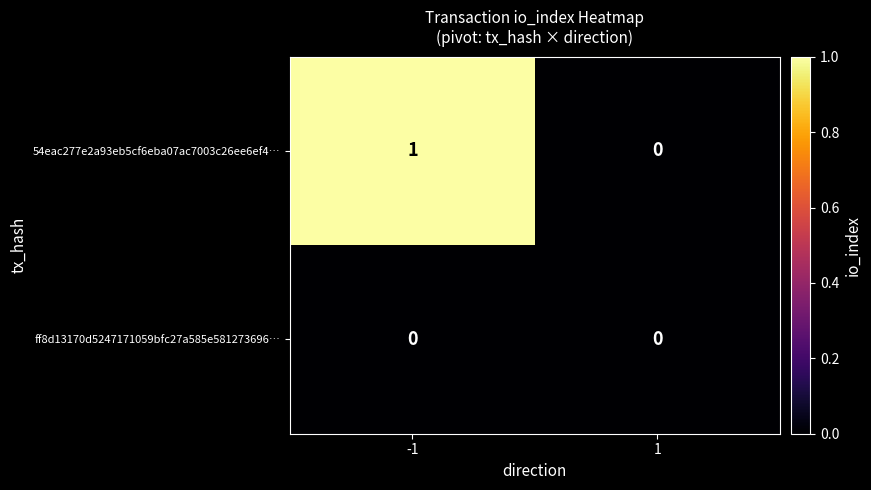

How many series are shown in this chart?

2